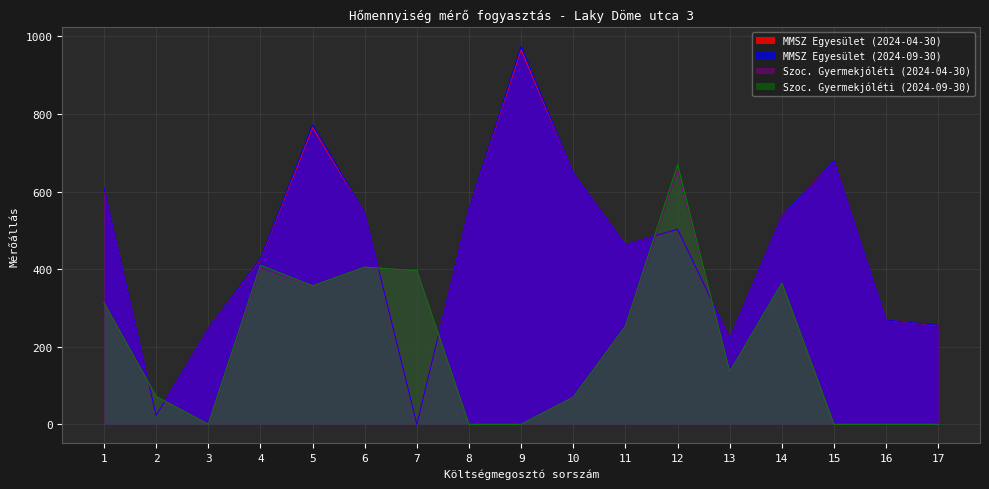

Which series changed the most between 6 and 17?

Szoc. Gyermekjóléti (2024-04-30)